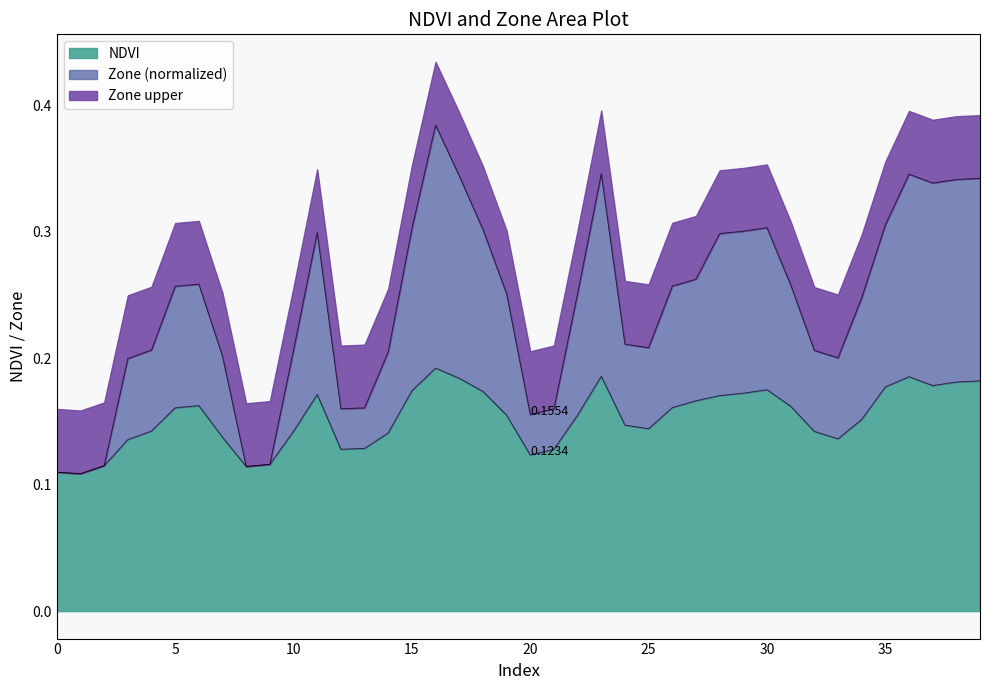

The value of NDVI at 17 is 0.1. True or false?

False